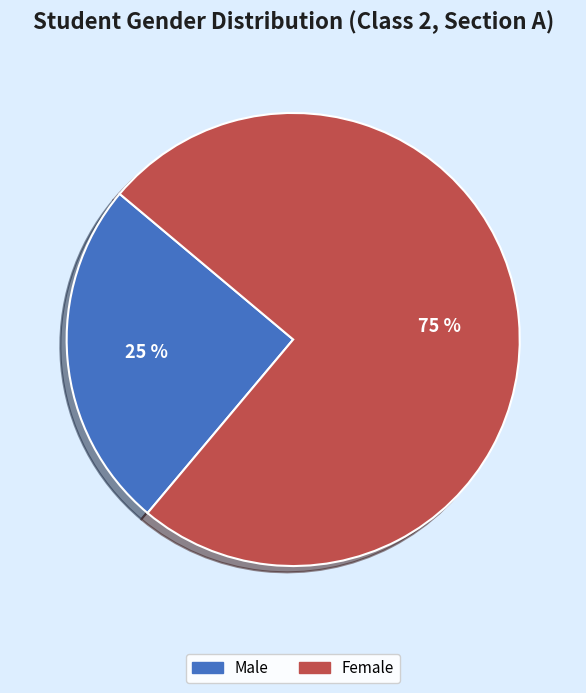

How many segments does this pie chart have?

2